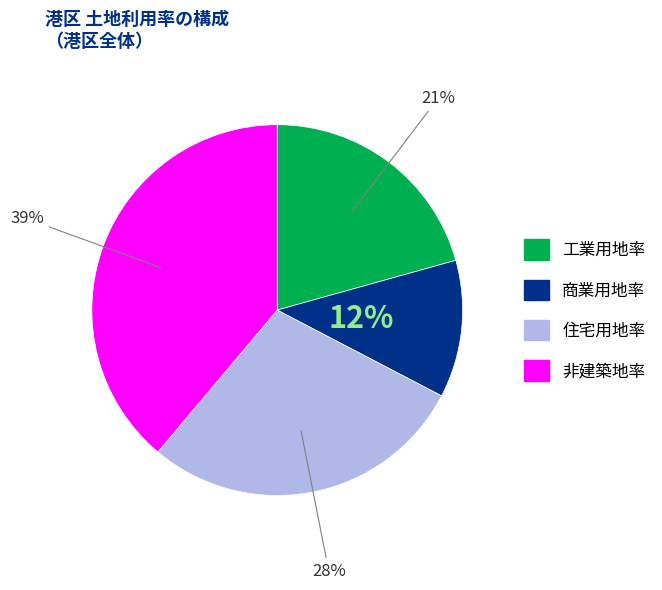

How many slices are in this pie chart?

4